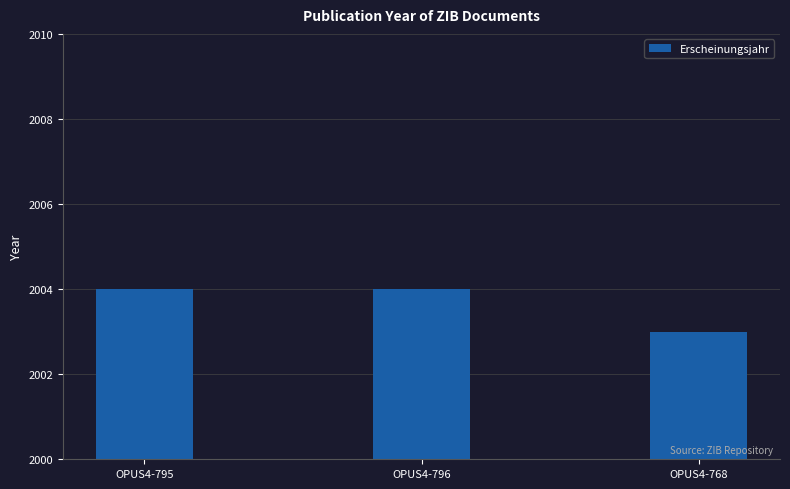

What is the label of the 2nd bar from the right?

OPUS4-796